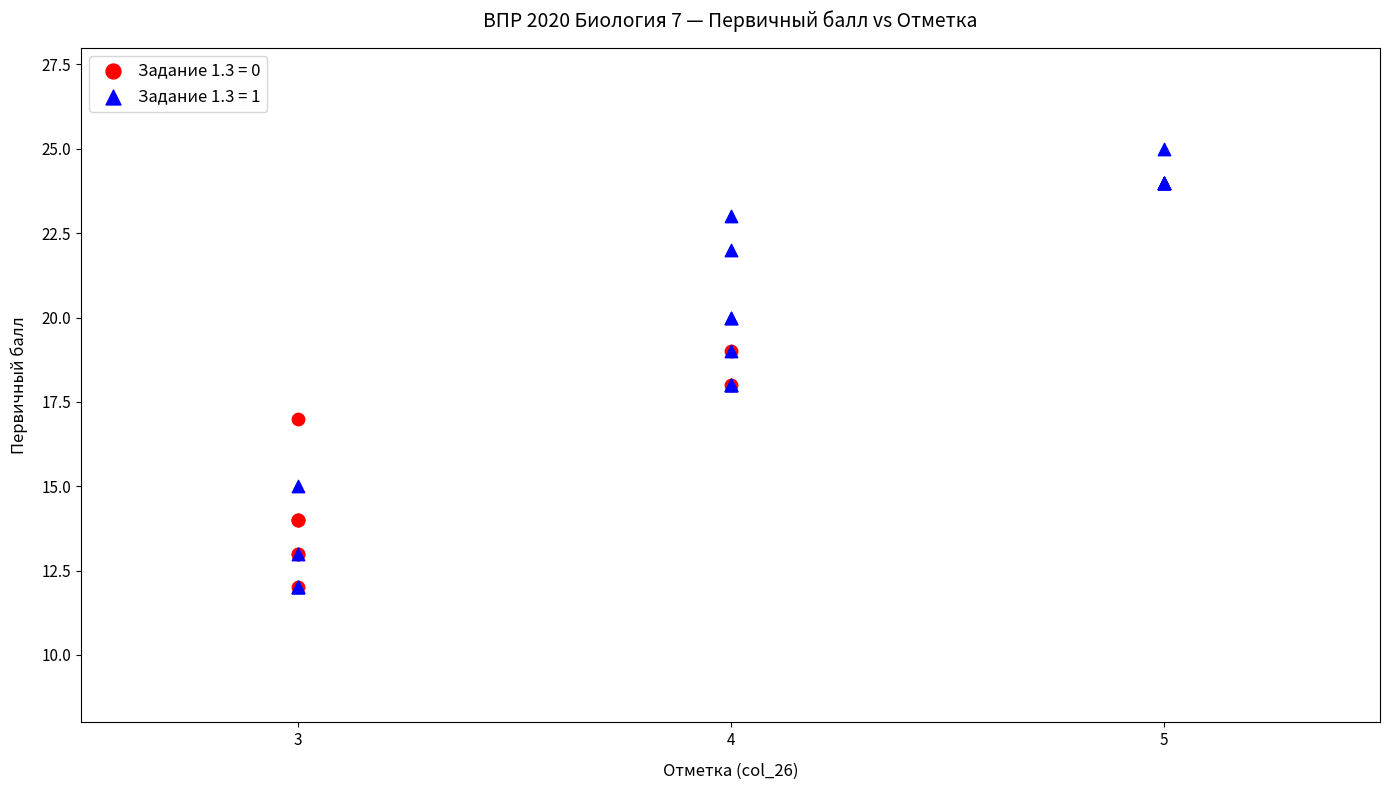

Which series reaches the maximum Y coordinate?

Задание 1.3 = 1